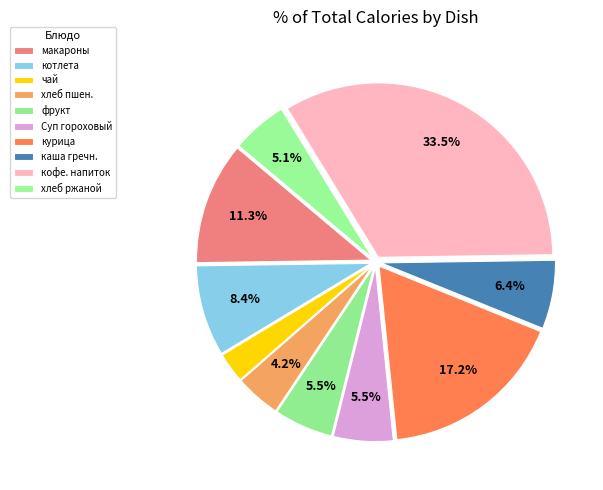

Count the number of slices in the pie.

10